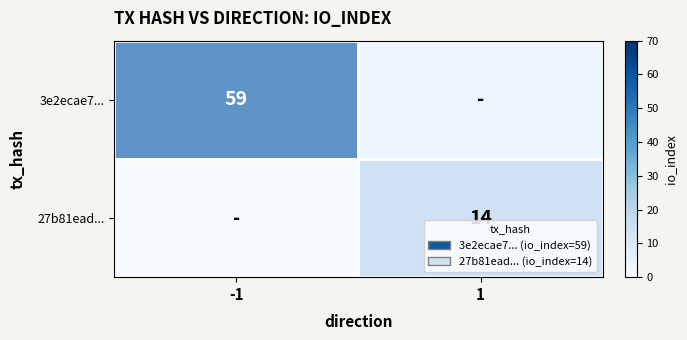

Is it true that 3e2ecae7... equals 78 at -1?

False